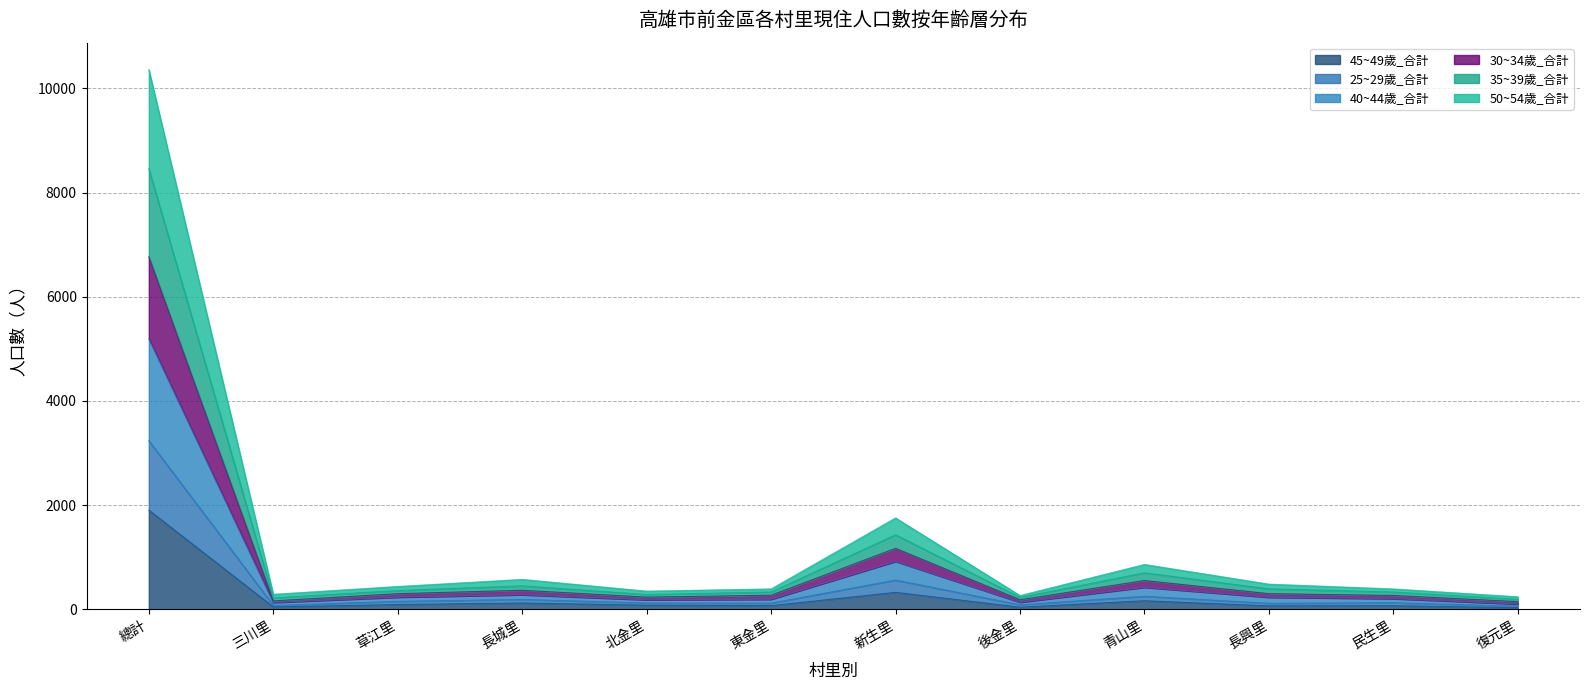

What is the label of the 12th point from the left?

復元里